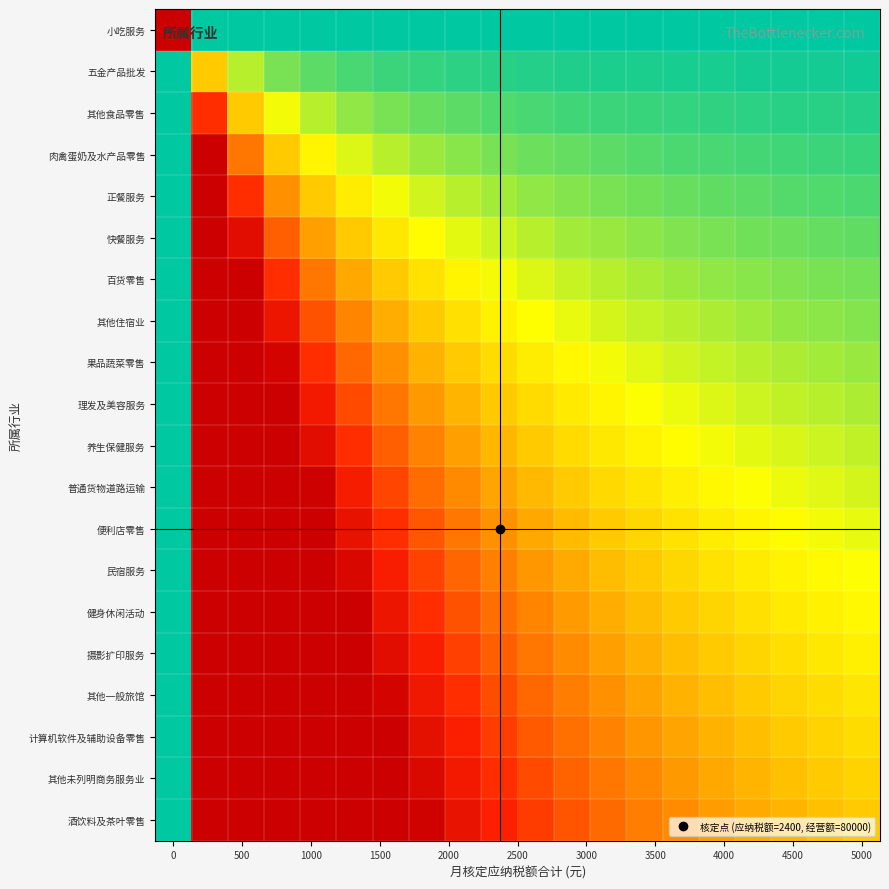

Reading left to right, extract all data points from this chart.

小吃服务: 100.0	0.0	0.0	0.0	0.0	0.0	0.0	0.0	0.0	0.0	0.0	0.0	0.0	0.0	0.0	0.0	0.0	0.0	0.0	0.0
五金产品批发: 0.0	36.0	18.0	12.0	9.0	7.2	6.0	5.1	4.5	4.0	3.6	3.3	3.0	2.8	2.6	2.4	2.3	2.1	2.0	1.9
其他食品零售: 0.0	72.1	36.0	24.0	18.0	14.4	12.0	10.3	9.0	8.0	7.2	6.6	6.0	5.5	5.1	4.8	4.5	4.2	4.0	3.8
肉禽蛋奶及水产品零售: 0.0	100.0	54.1	36.0	27.0	21.6	18.0	15.4	13.5	12.0	10.8	9.8	9.0	8.3	7.7	7.2	6.8	6.4	6.0	5.7
正餐服务: 0.0	100.0	72.1	48.0	36.0	28.8	24.0	20.6	18.0	16.0	14.4	13.1	12.0	11.1	10.3	9.6	9.0	8.5	8.0	7.6
快餐服务: 0.0	100.0	90.1	60.1	45.0	36.0	30.0	25.7	22.5	20.0	18.0	16.4	15.0	13.9	12.9	12.0	11.3	10.6	10.0	9.5
百货零售: 0.0	100.0	100.0	72.1	54.1	43.2	36.0	30.9	27.0	24.0	21.6	19.7	18.0	16.6	15.4	14.4	13.5	12.7	12.0	11.4
其他住宿业: 0.0	100.0	100.0	84.1	63.1	50.5	42.0	36.0	31.5	28.0	25.2	22.9	21.0	19.4	18.0	16.8	15.8	14.8	14.0	13.3
果品蔬菜零售: 0.0	100.0	100.0	96.1	72.1	57.7	48.0	41.2	36.0	32.0	28.8	26.2	24.0	22.2	20.6	19.2	18.0	17.0	16.0	15.2
理发及美容服务: 0.0	100.0	100.0	100.0	81.1	64.9	54.1	46.3	40.5	36.0	32.4	29.5	27.0	24.9	23.2	21.6	20.3	19.1	18.0	17.1
养生保健服务: 0.0	100.0	100.0	100.0	90.1	72.1	60.1	51.5	45.0	40.0	36.0	32.8	30.0	27.7	25.7	24.0	22.5	21.2	20.0	19.0
普通货物道路运输: 0.0	100.0	100.0	100.0	99.1	79.3	66.1	56.6	49.5	44.0	39.6	36.0	33.0	30.5	28.3	26.4	24.8	23.3	22.0	20.9
便利店零售: 0.0	100.0	100.0	100.0	100.0	86.5	72.1	61.8	54.1	48.0	43.2	39.3	36.0	33.3	30.9	28.8	27.0	25.4	24.0	22.8
民宿服务: 0.0	100.0	100.0	100.0	100.0	93.7	78.1	66.9	58.6	52.1	46.8	42.6	39.0	36.0	33.5	31.2	29.3	27.6	26.0	24.7
健身休闲活动: 0.0	100.0	100.0	100.0	100.0	100.0	84.1	72.1	63.1	56.1	50.5	45.9	42.0	38.8	36.0	33.6	31.5	29.7	28.0	26.6
摄影扩印服务: 0.0	100.0	100.0	100.0	100.0	100.0	90.1	77.2	67.6	60.1	54.1	49.1	45.0	41.6	38.6	36.0	33.8	31.8	30.0	28.4
其他一般旅馆: 0.0	100.0	100.0	100.0	100.0	100.0	96.1	82.4	72.1	64.1	57.7	52.4	48.0	44.4	41.2	38.4	36.0	33.9	32.0	30.3
计算机软件及辅助设备零售: 0.0	100.0	100.0	100.0	100.0	100.0	100.0	87.5	76.6	68.1	61.3	55.7	51.1	47.1	43.8	40.8	38.3	36.0	34.0	32.2
其他未列明商务服务业: 0.0	100.0	100.0	100.0	100.0	100.0	100.0	92.7	81.1	72.1	64.9	59.0	54.1	49.9	46.3	43.2	40.5	38.2	36.0	34.1
酒饮料及茶叶零售: 0.0	100.0	100.0	100.0	100.0	100.0	100.0	97.8	85.6	76.1	68.5	62.2	57.1	52.7	48.9	45.6	42.8	40.3	38.0	36.0